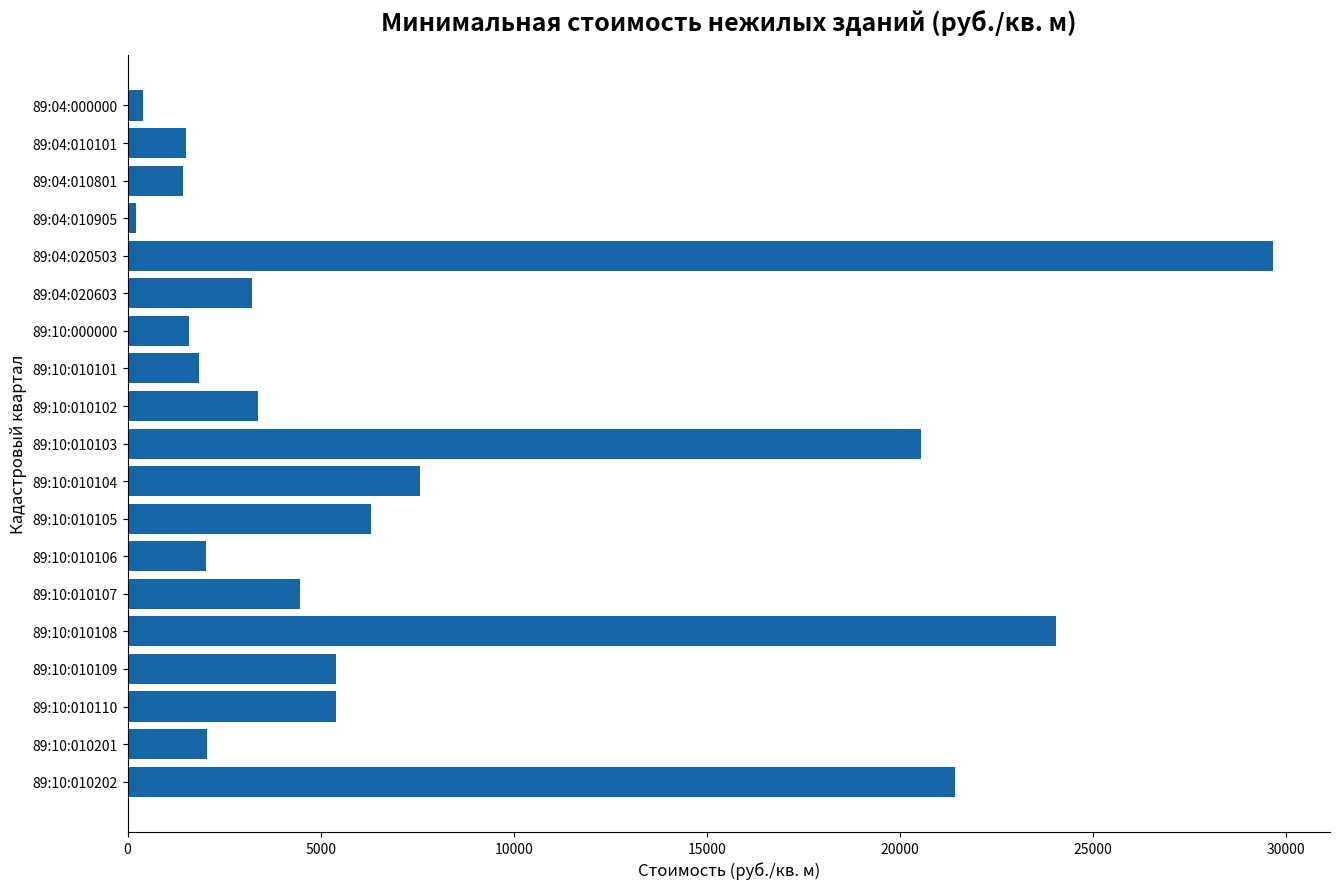

What is the sum of all values?

142459.2